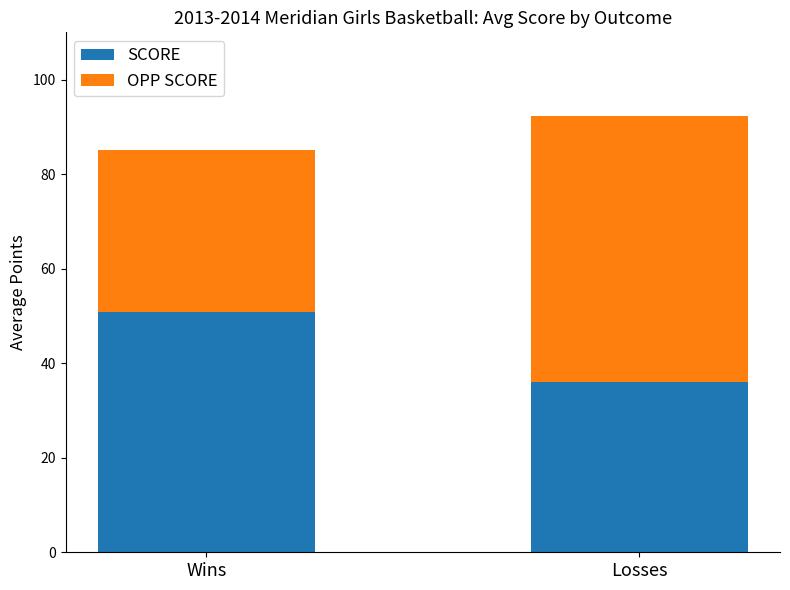

What is the total value across all series at Losses?

92.4